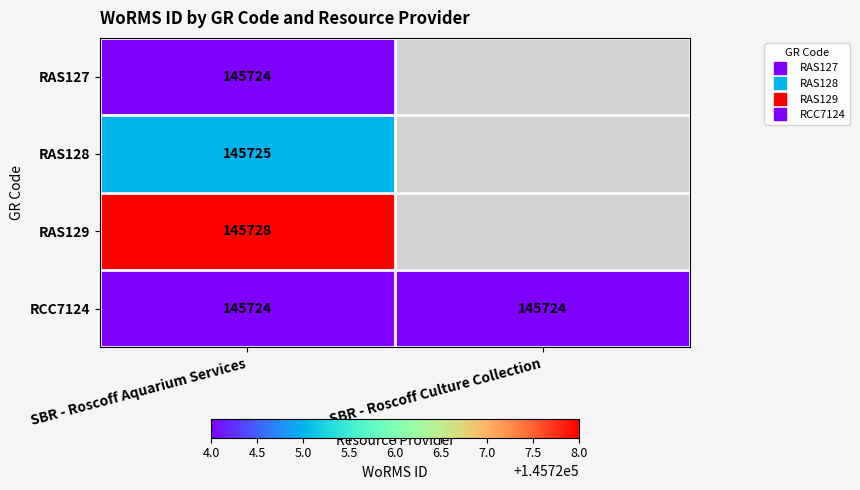

Which series has the largest total across all categories?

RCC7124